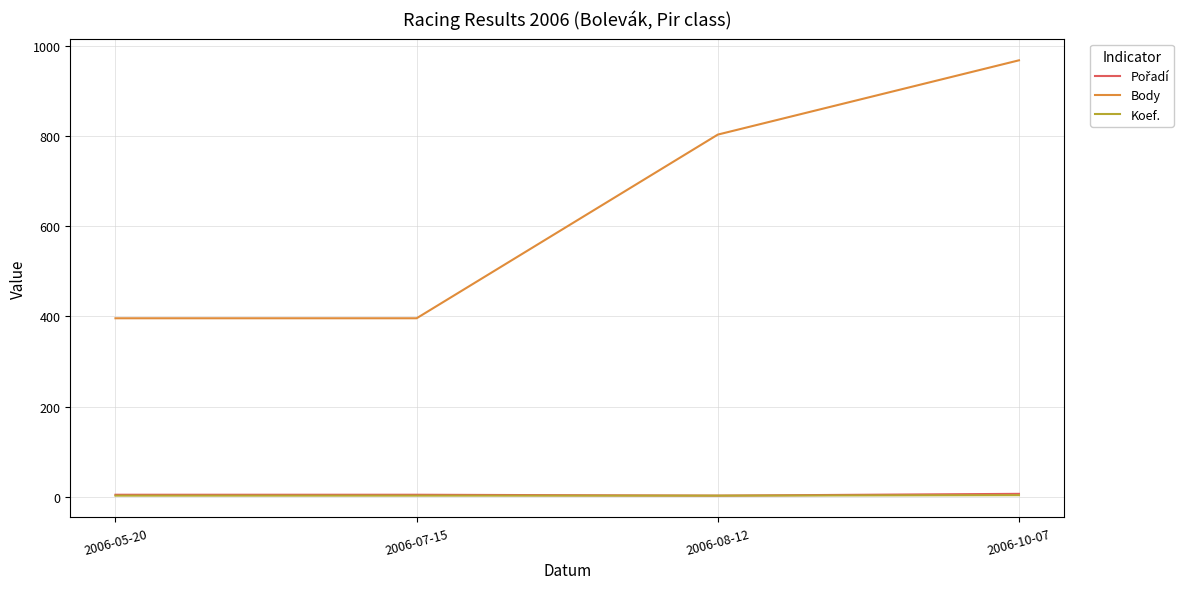

The value of Body at 2006-05-20 is 396. True or false?

True